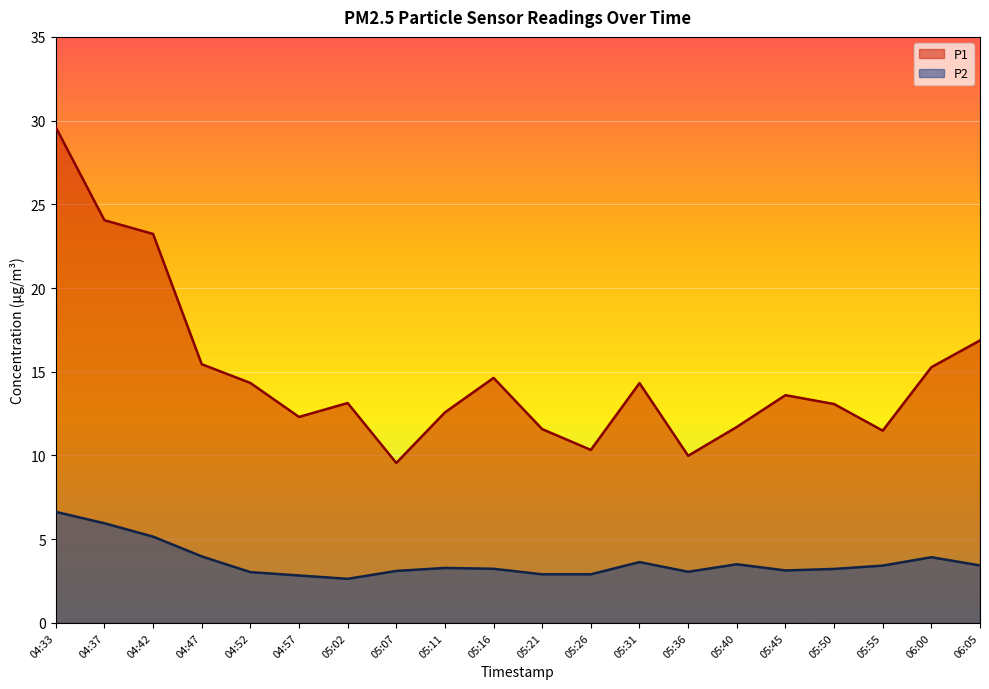

Rank the categories by P2 value from highest to lowest.

04:33, 04:37, 04:42, 04:47, 06:00, 05:31, 05:40, 06:05, 05:55, 05:11, 05:16, 05:50, 05:45, 05:07, 05:36, 04:52, 05:21, 05:26, 04:57, 05:02